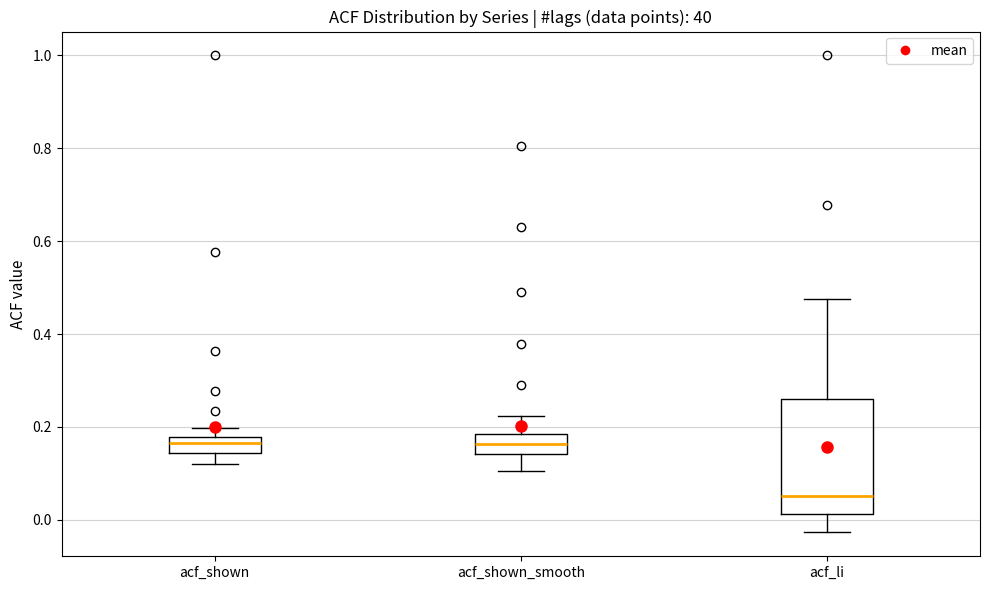

Which box has the lowest median line?

acf_li